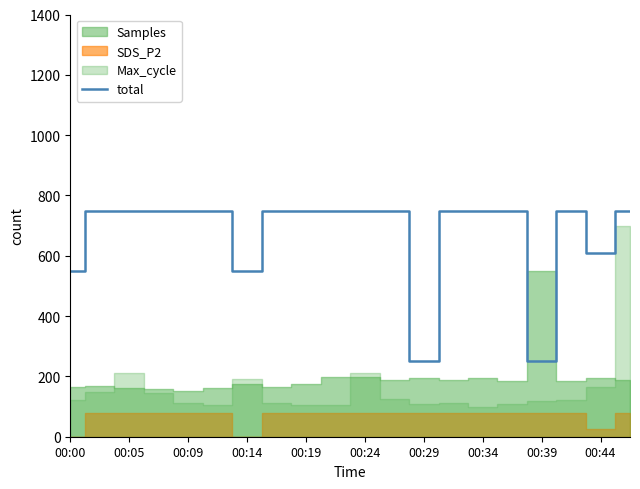

What is the maximum value for total?

750.0